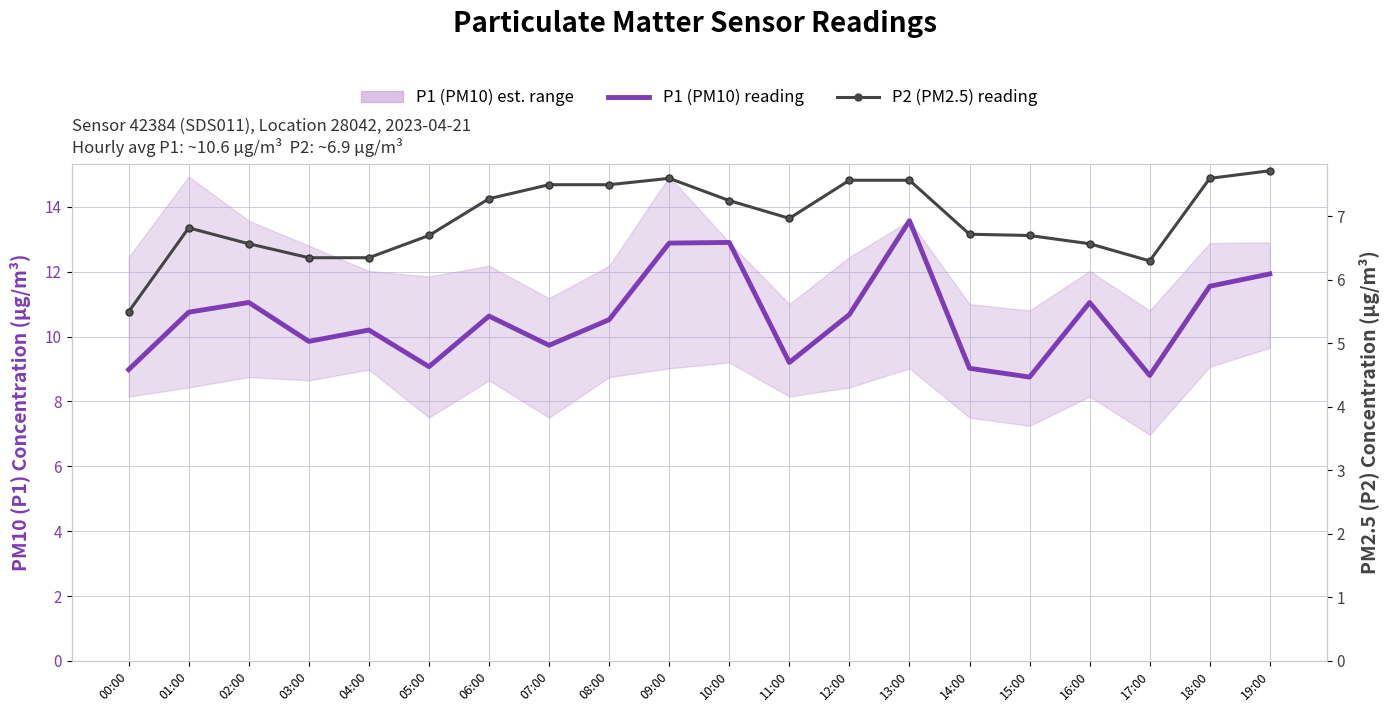

What is the sum of the P2 (PM2.5) reading values at 09:00 and 01:00?

14.4